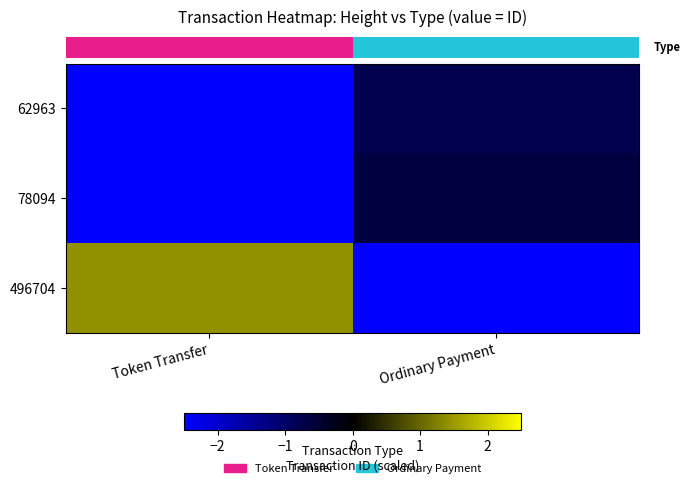

Which series has the widest spread of values?

row_2